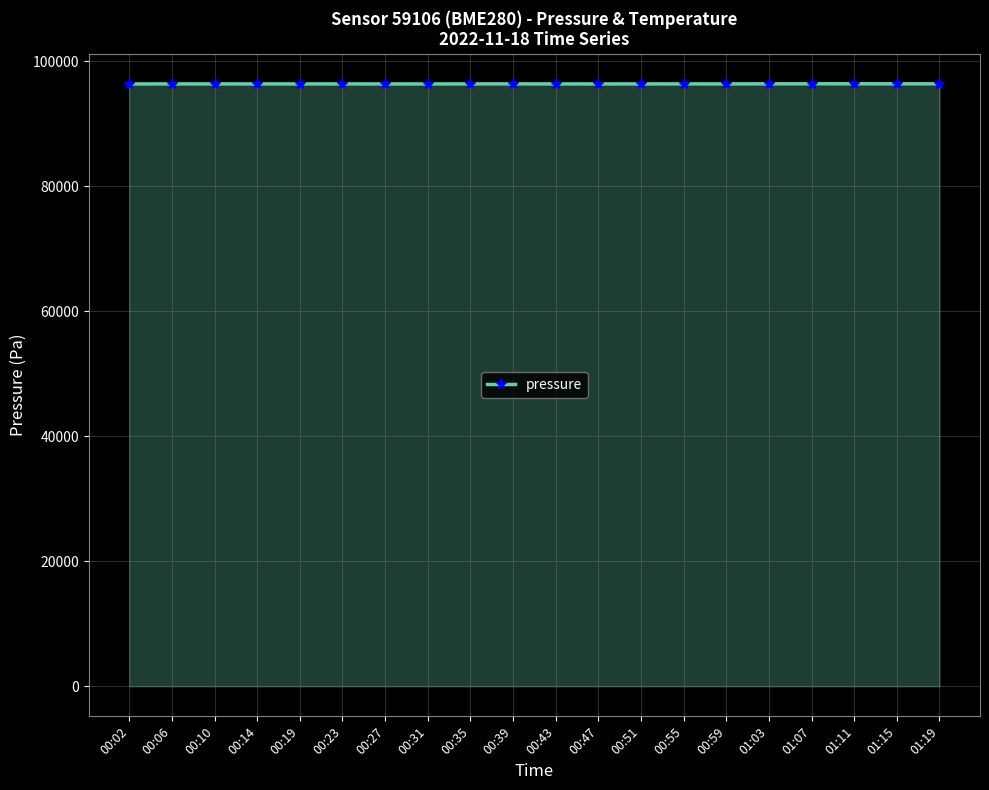

What is the difference between the maximum and minimum values?

29.0